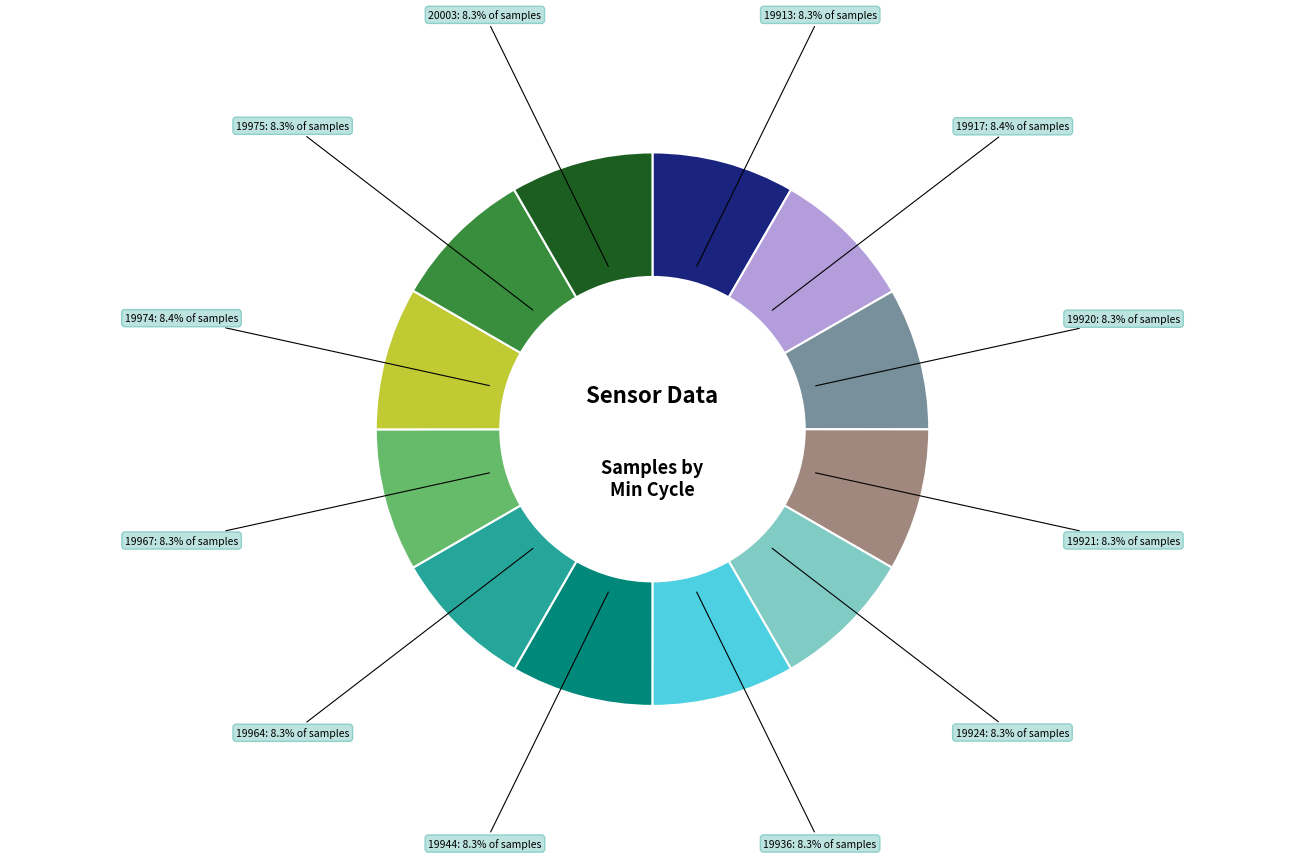

How many slices are in this pie chart?

12